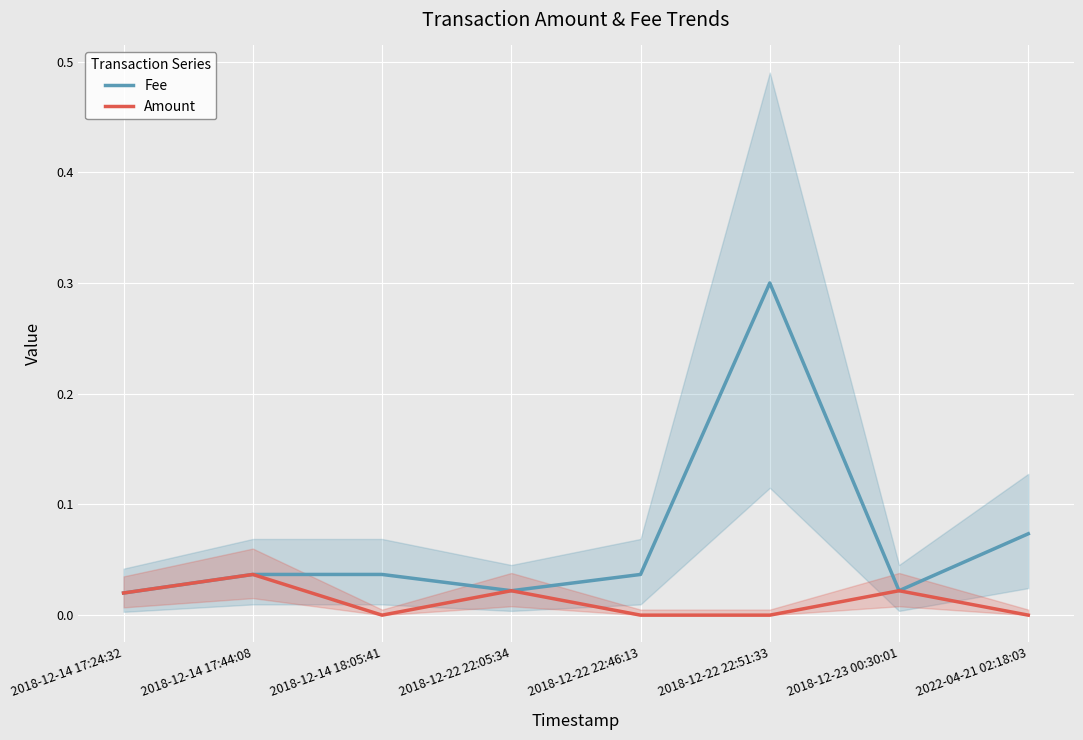

How many lines are shown in the chart?

2